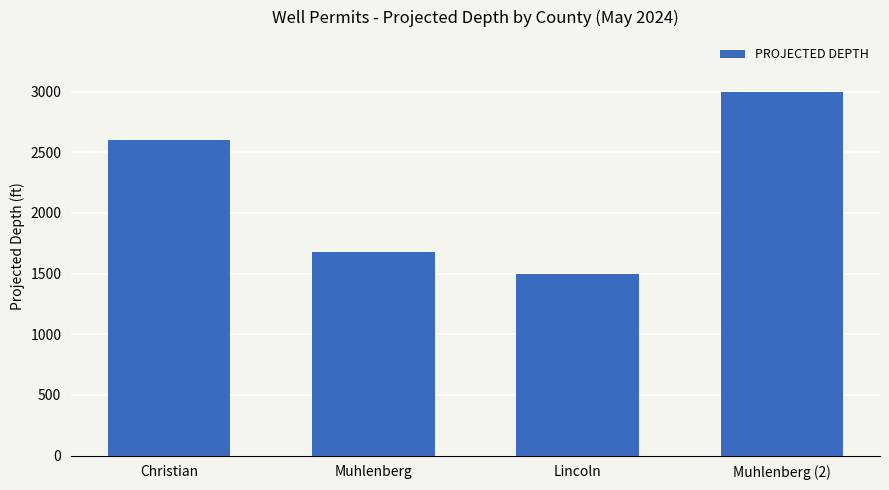

How many data points are less than 2600?

2